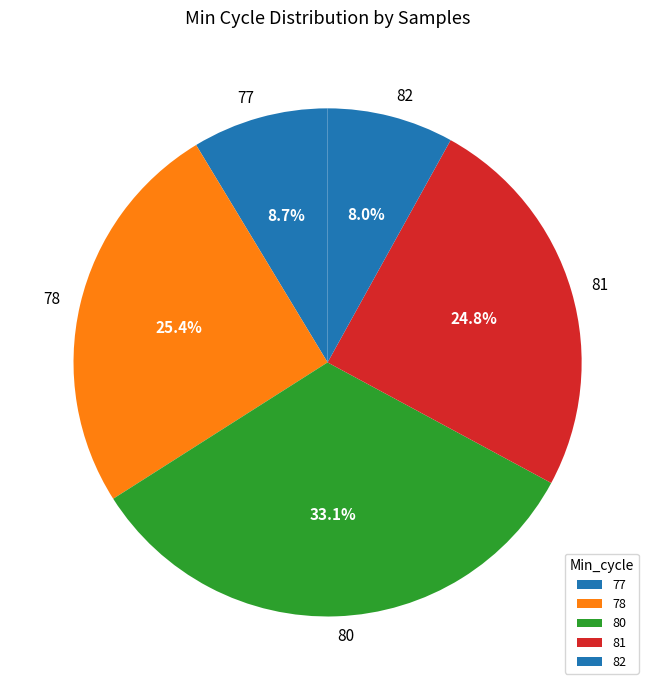

To the nearest percent, what portion does 80 represent?

33%